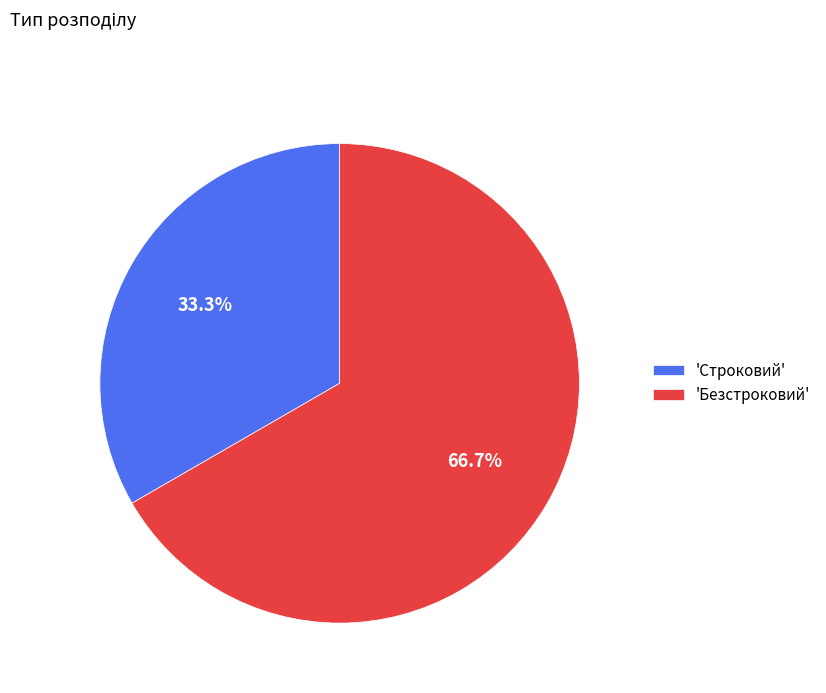

Between 'Строковий' and 'Безстроковий', which is larger?

'Безстроковий'